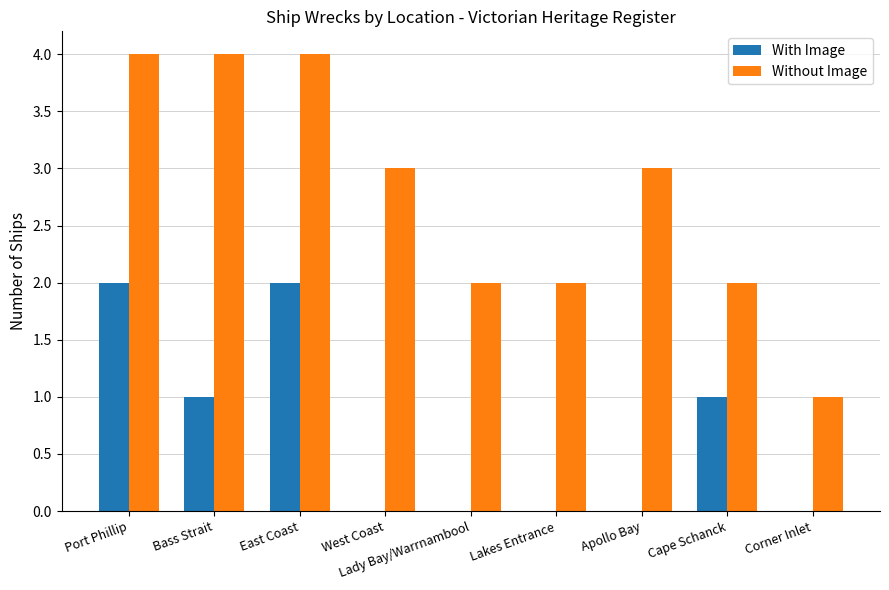

Count the number of categories in the chart.

9